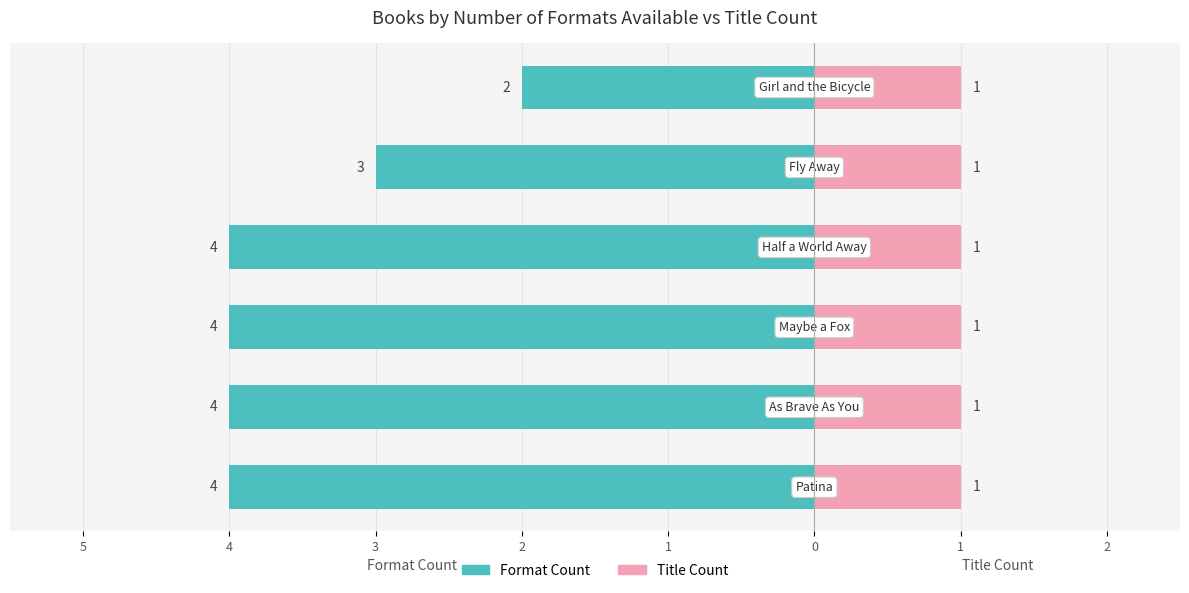

At how many categories does at least one series exceed -3?

6